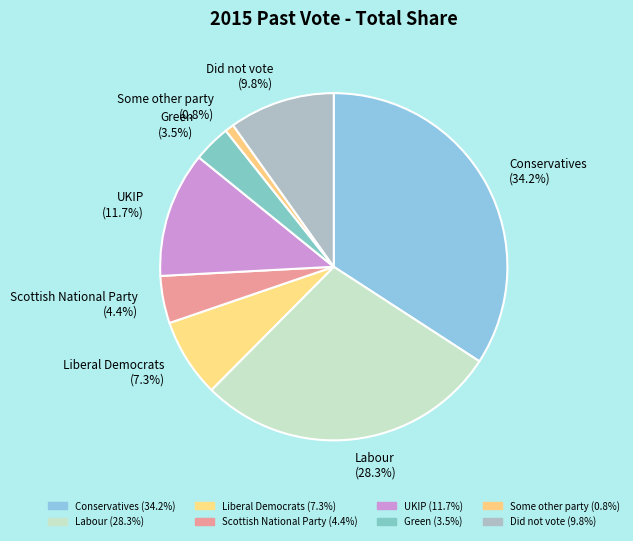

Which slice is the largest?

Conservatives